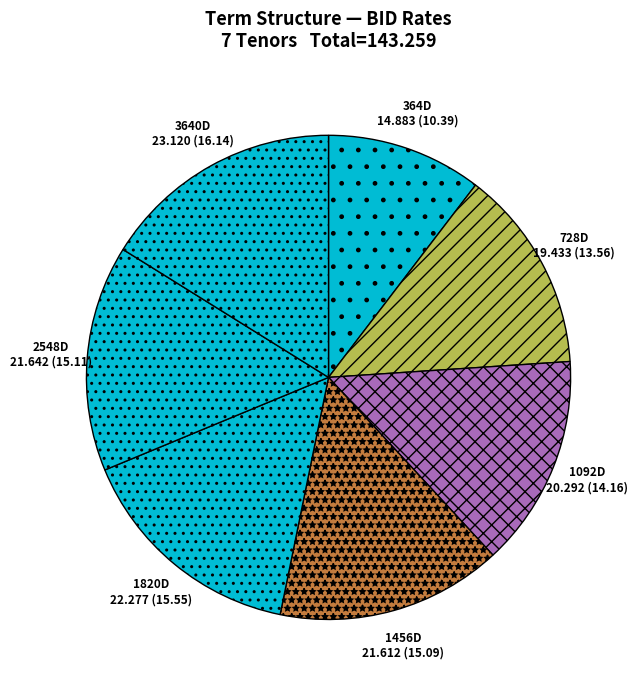

Is the sum of 1820D and 364D greater than half?

No